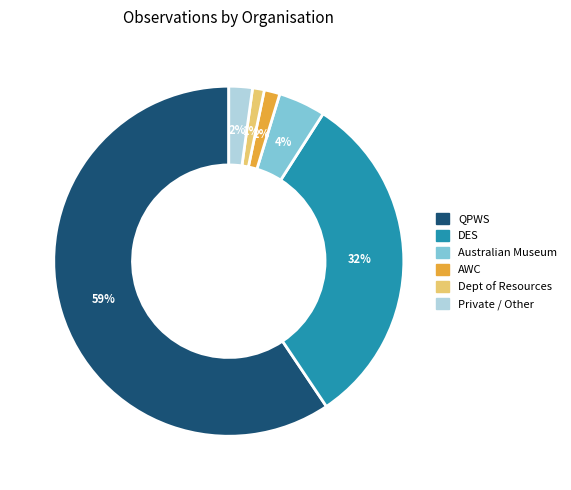

Is there a majority slice in this chart?

Yes